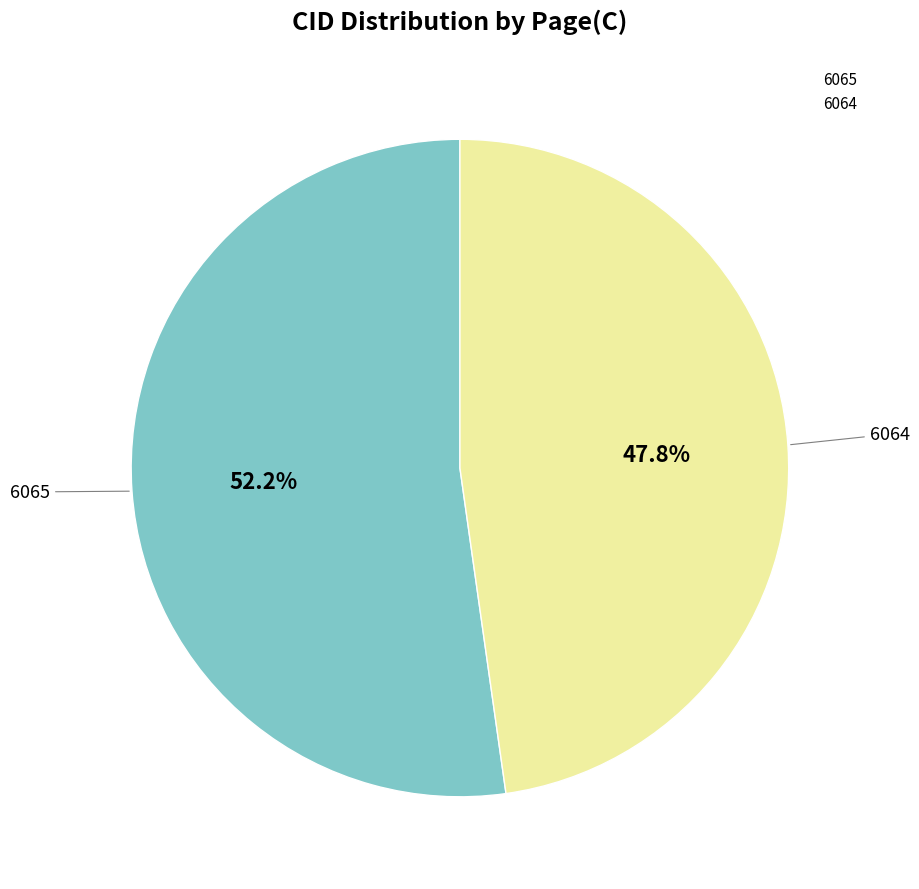

To the nearest percent, what is the difference between the largest and smallest slice percentages?

4%